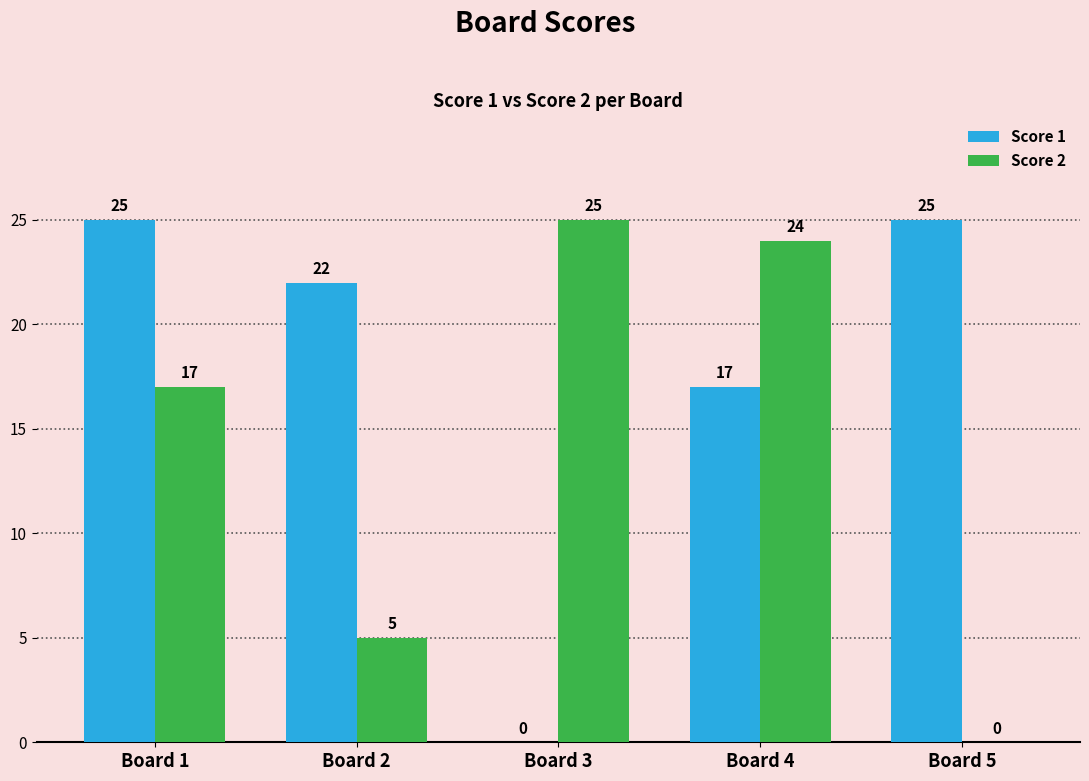

True or false: Score 2 has a value of 17 at Board 1.

True